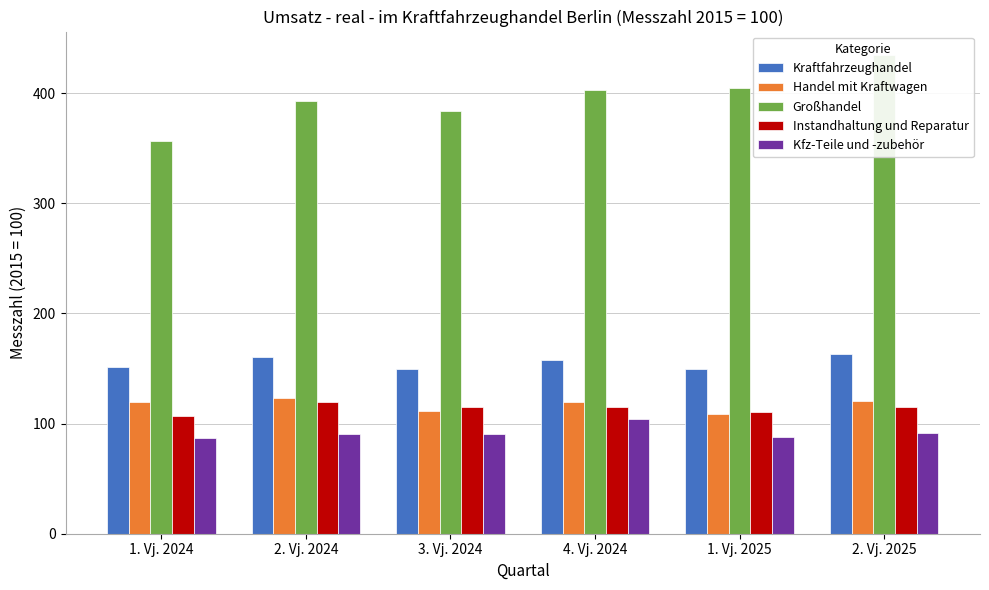

What position from the right is 4. Vj. 2024?

3